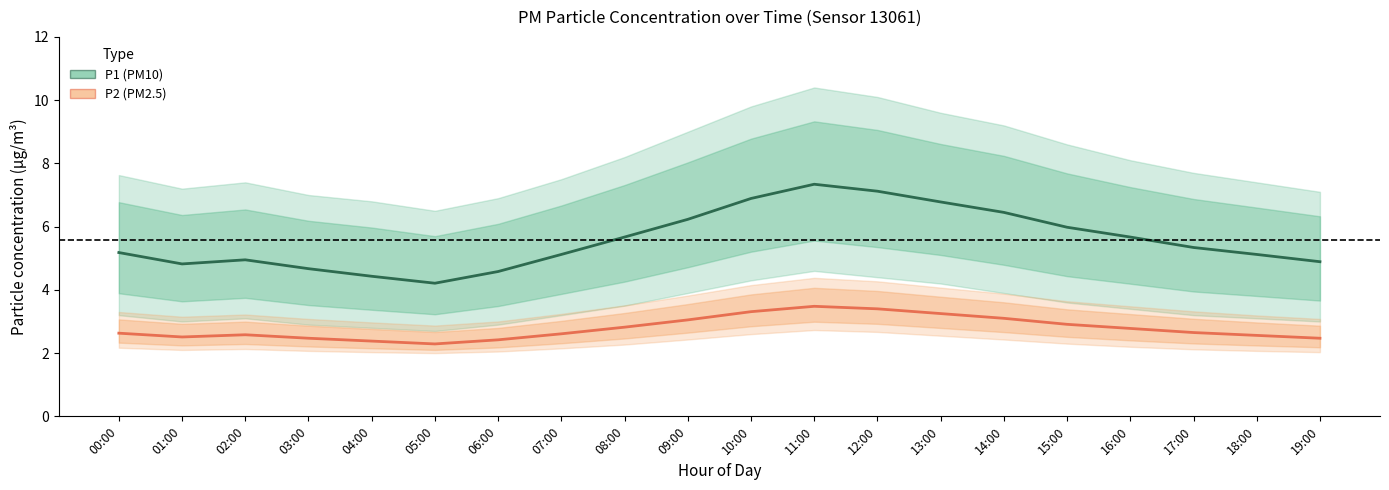

At which label does P2 (PM2.5) reach its peak?

11:00